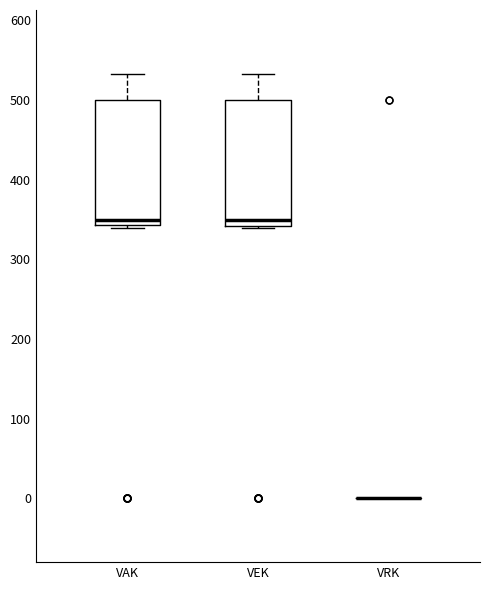

Reading left to right, read every box against the y-axis: the position of its median line, the range the box covers, and the ends of its whiskers. The values are not printed on the chart, so give them approximately, as read against the axis.

VAK: median 350, box 340 to 500, whiskers 340 (just below the box's lower edge) to 530
VEK: median 350, box 340 to 500, whiskers 340 to 530
VRK: box collapsed to a line at 0, whiskers 0 to 0